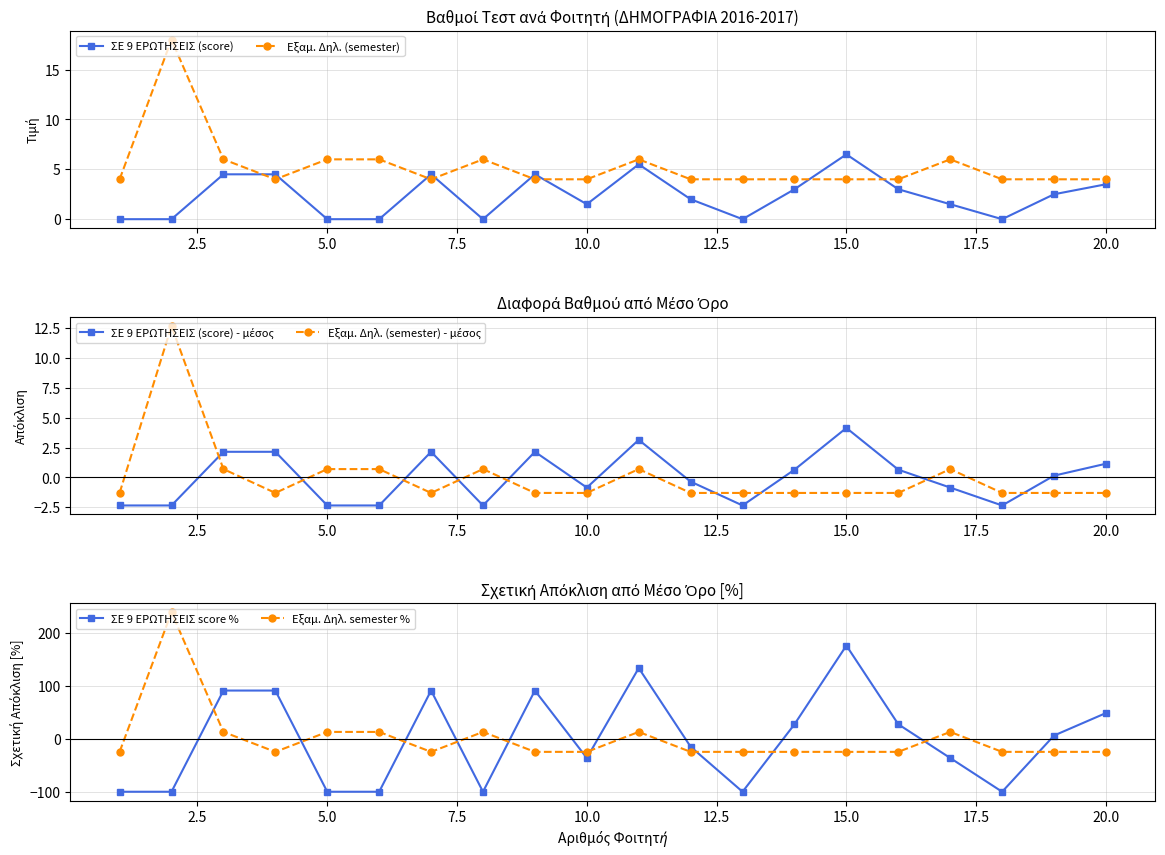

True or false: ΣΕ 9 ΕΡΩΤΗΣΕΙΣ score % and Εξαμ. Δηλ. semester % intersect in this chart.

True